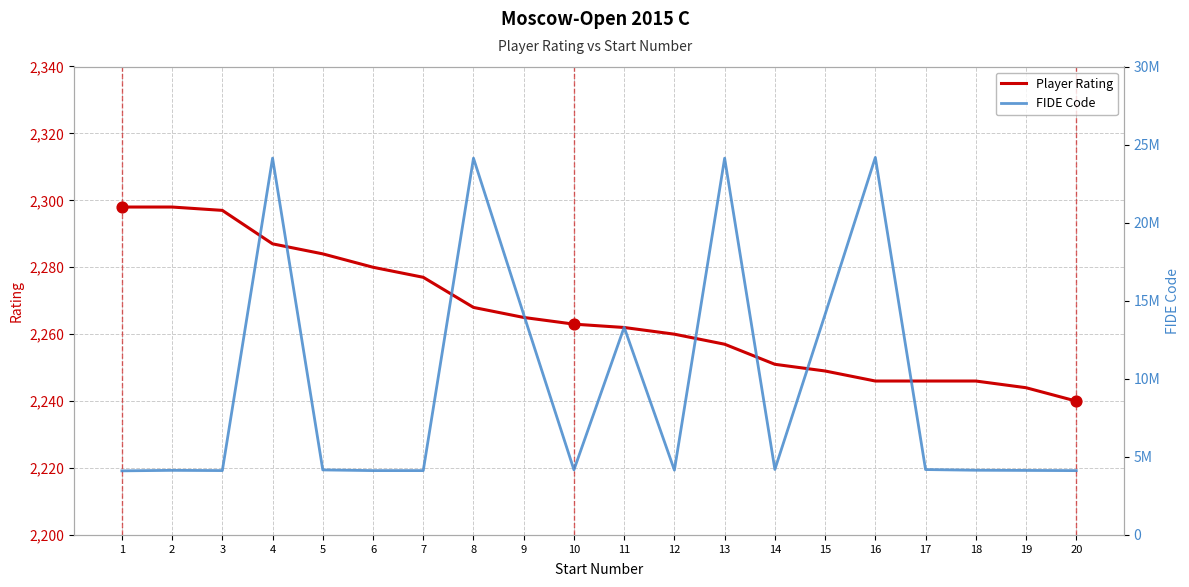

What is the total value across all series at 9?

14115803